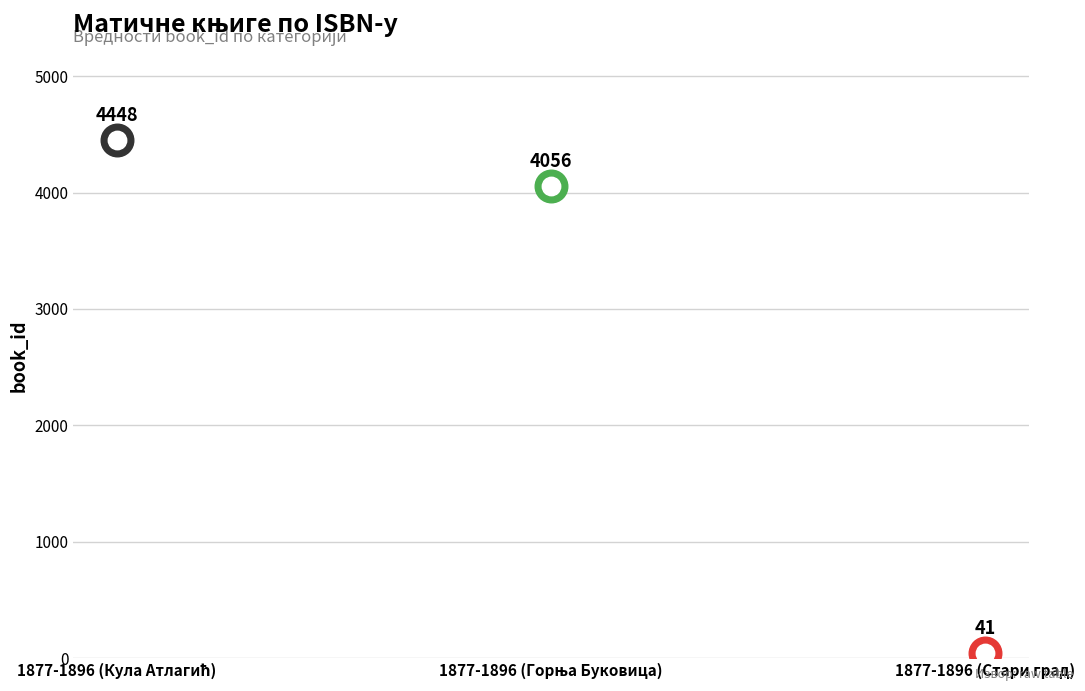

What is the change in value from 1877-1896 (Горња Буковица) to 1877-1896 (Стари град)?

-4015